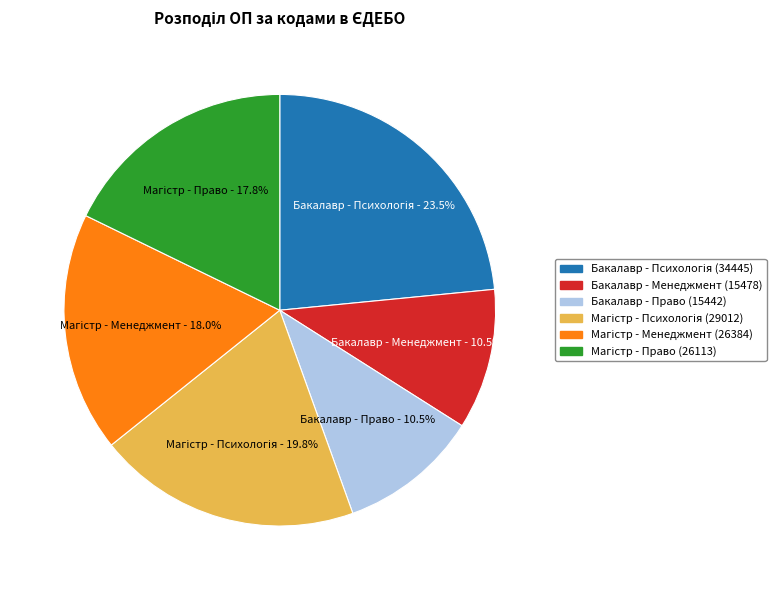

What portion of the pie excludes Бакалавр - Право (15442)?

89.5%